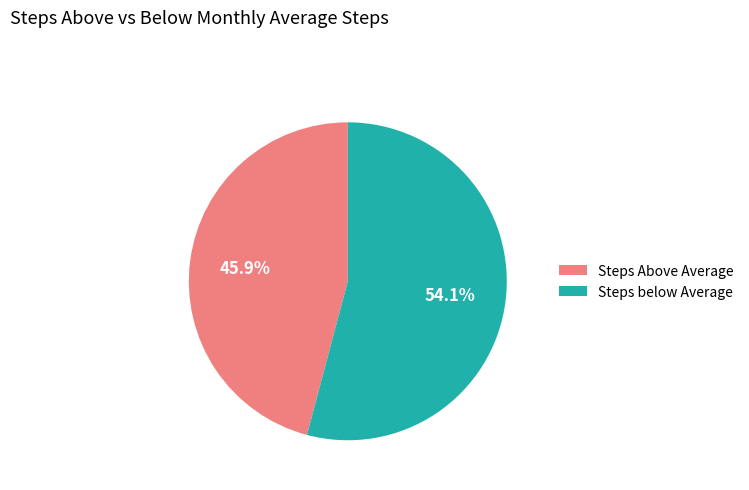

What is the majority slice?

Steps below Average